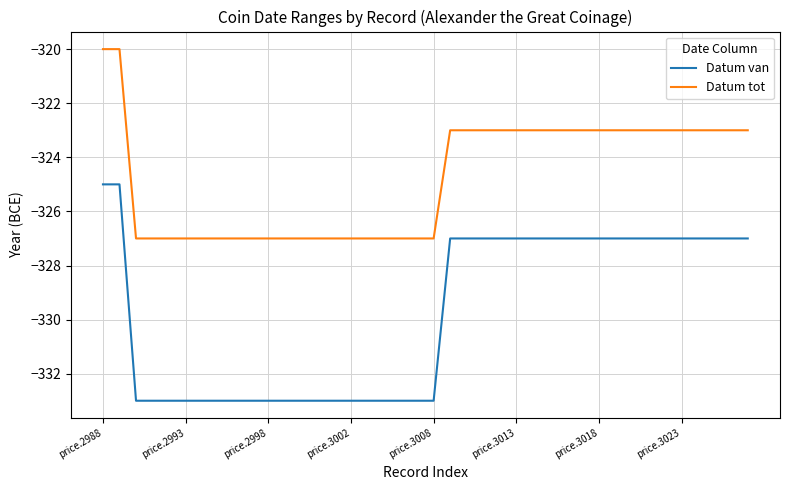

Which series has the largest total across all categories?

Datum tot